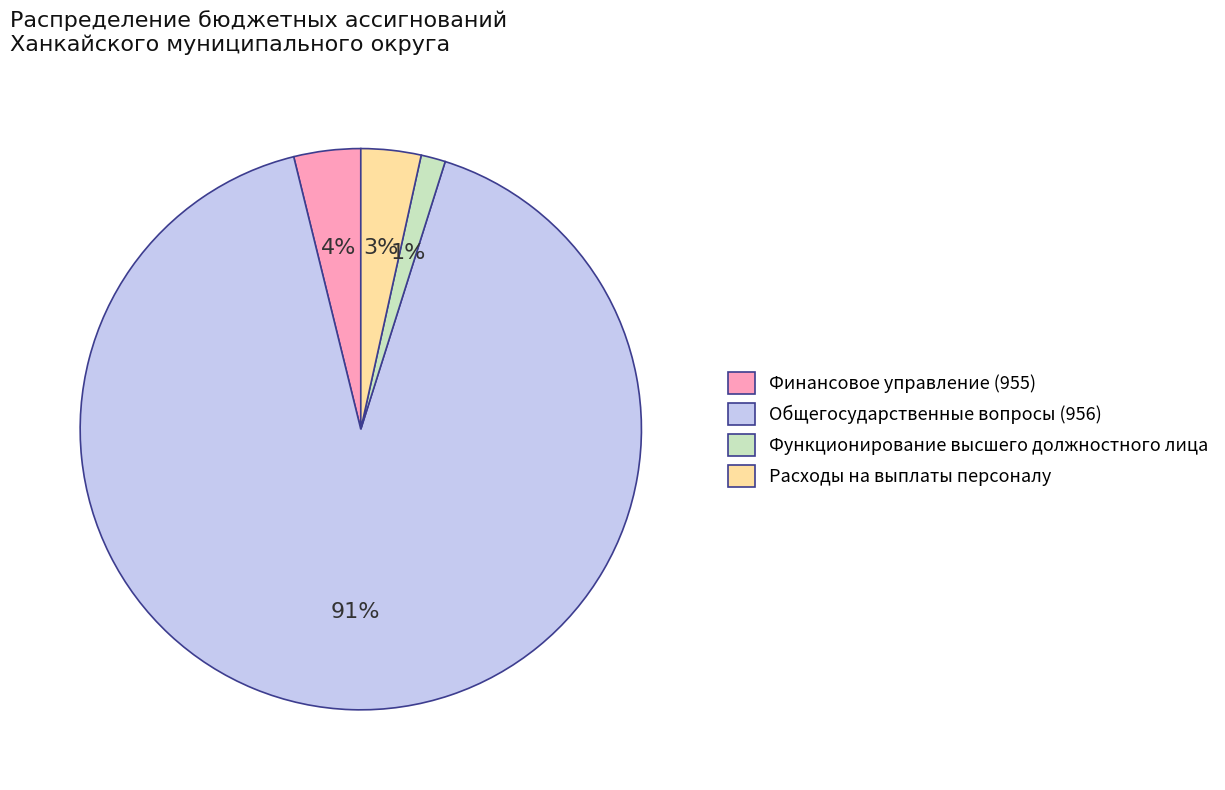

To the nearest percent, what percentage of the pie is Финансовое управление (955)?

4%